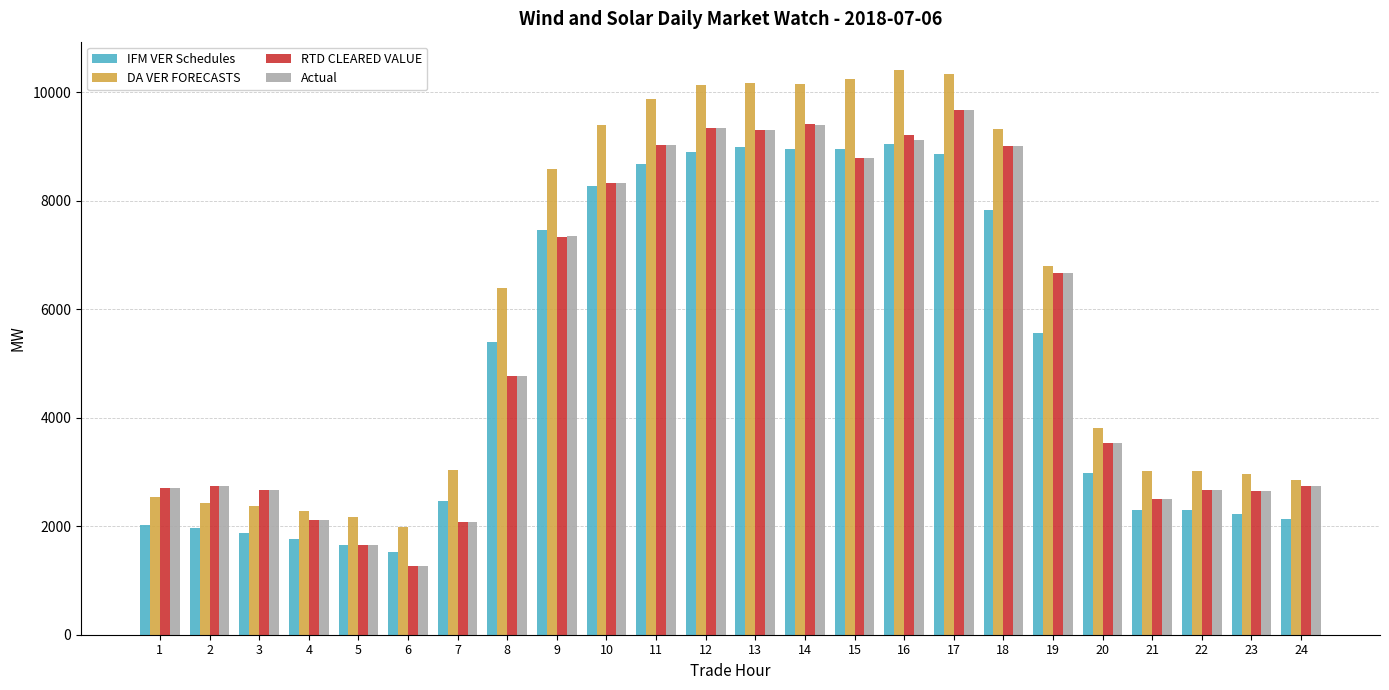

What is the sum of the RTD CLEARED VALUE values at 11 and 1?

11741.6